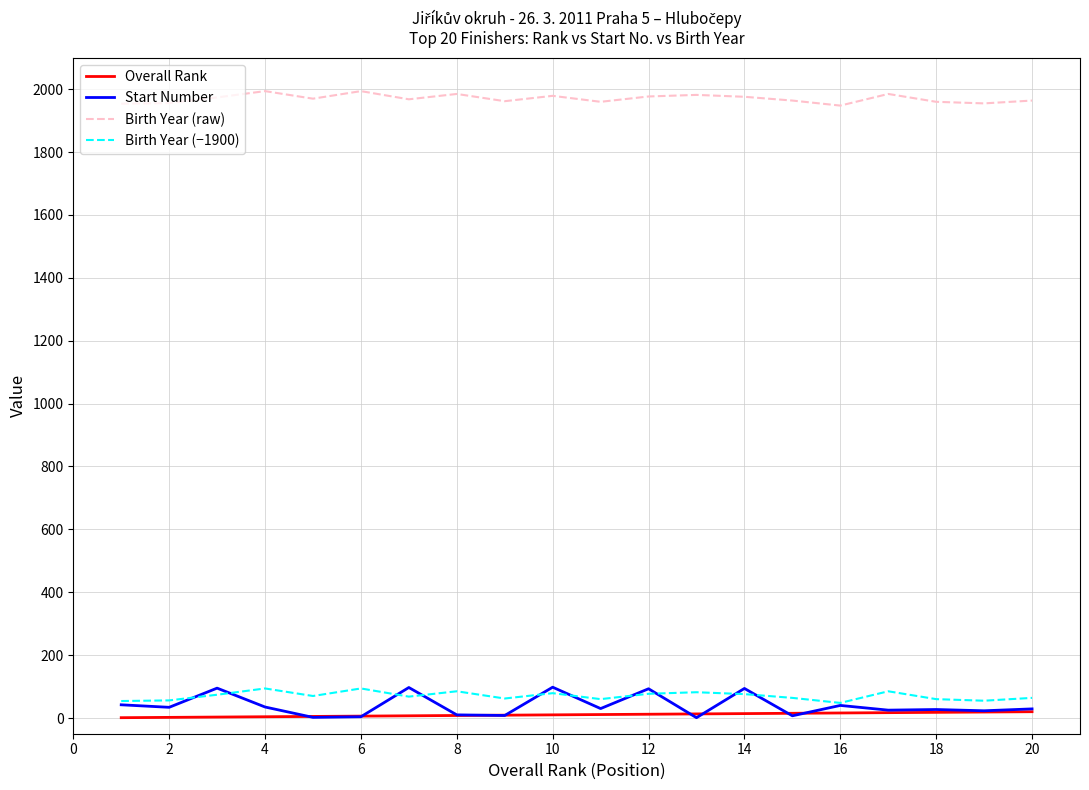

True or false: Start Number and Birth Year (raw) cross at least once.

False